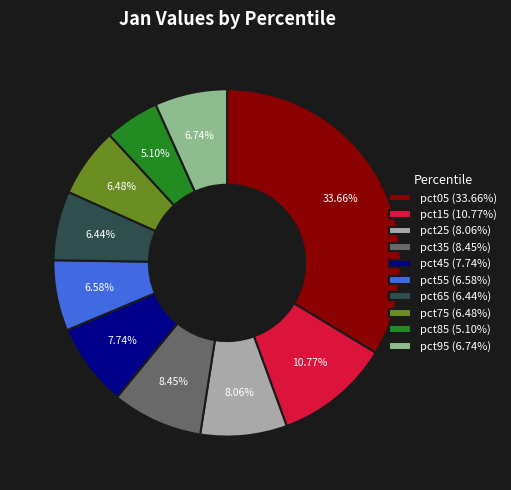

To the nearest percent, what is the difference between the largest and smallest slice percentages?

29%